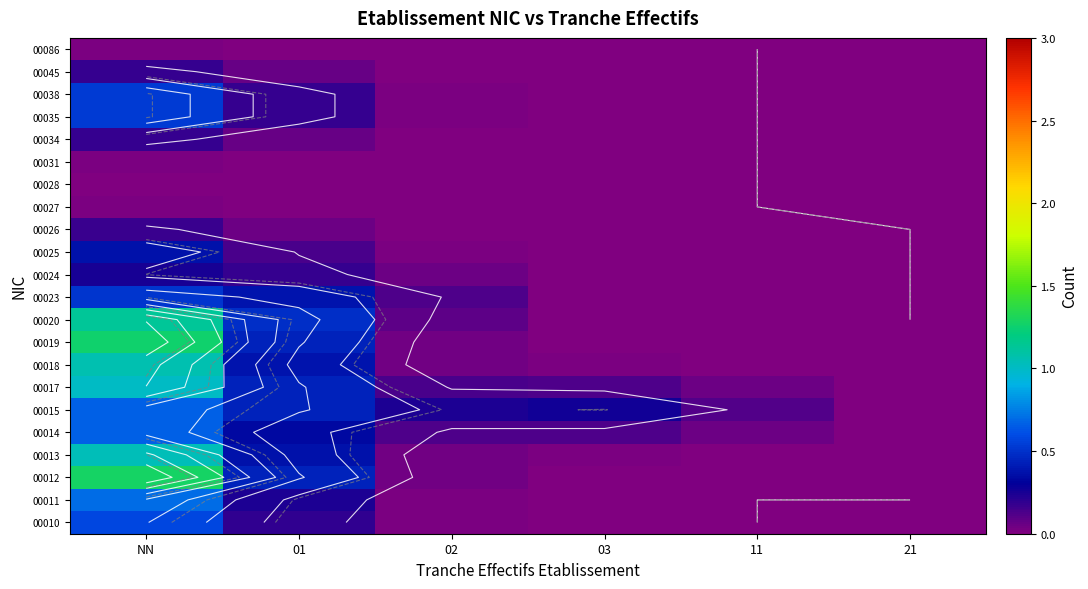

Rank the series at 03 from lowest to highest value.

00028, 00027, 00031, 00086, 00026, 00034, 00045, 00035, 00038, 00010, 00011, 00025, 00012, 00019, 00024, 00020, 00023, 00013, 00018, 00014, 00017, 00015